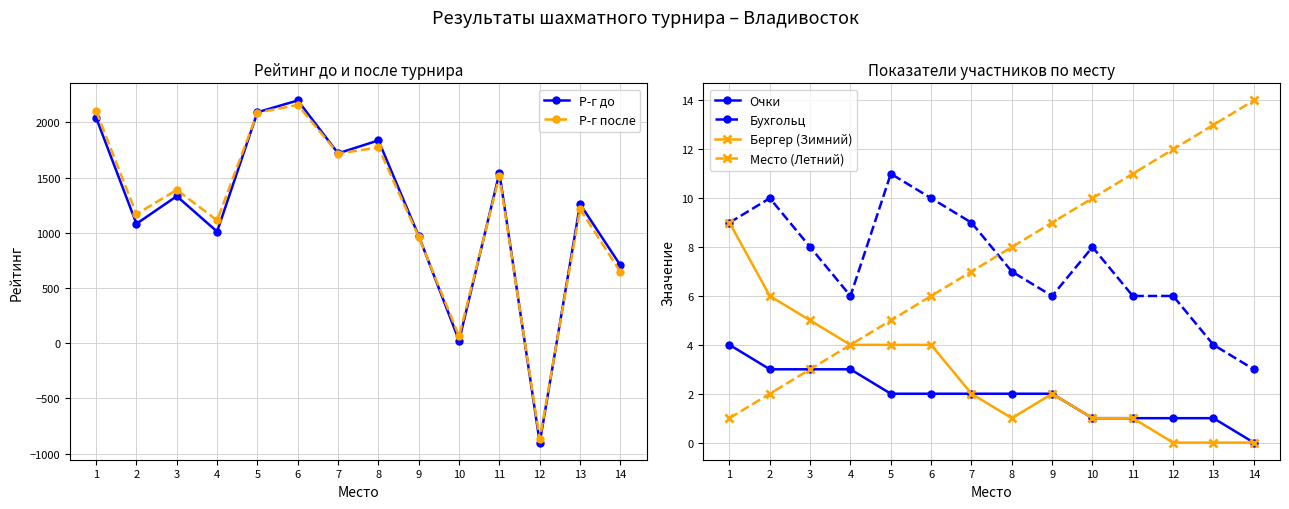

What is the average value of the Бухгольц series?

7